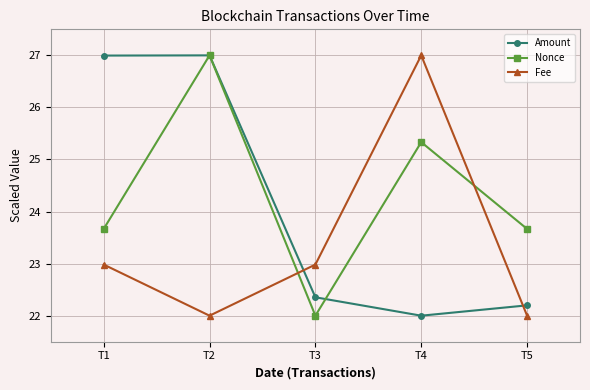

Reading left to right, list all the values displayed in this chart.

Amount: 27.0	27.0	22.4	22.0	22.2
Nonce: 23.7	27.0	22.0	25.3	23.7
Fee: 23.0	22.0	23.0	27.0	22.0